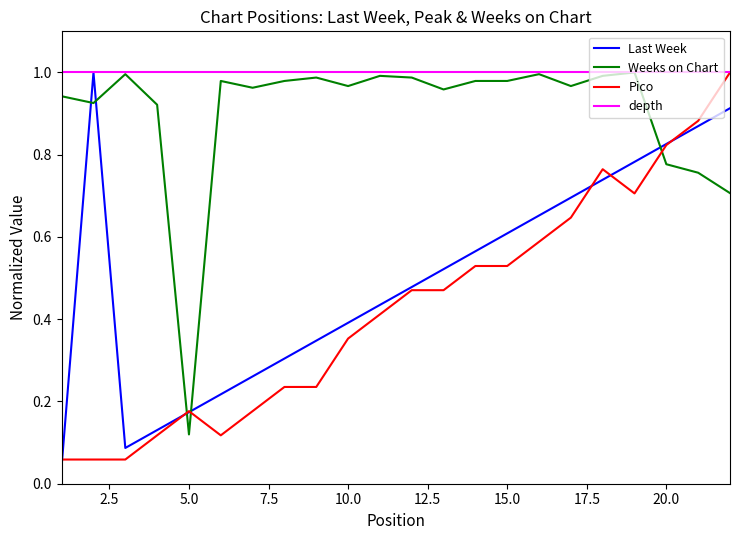

Where is the first local maximum for Pico?

5